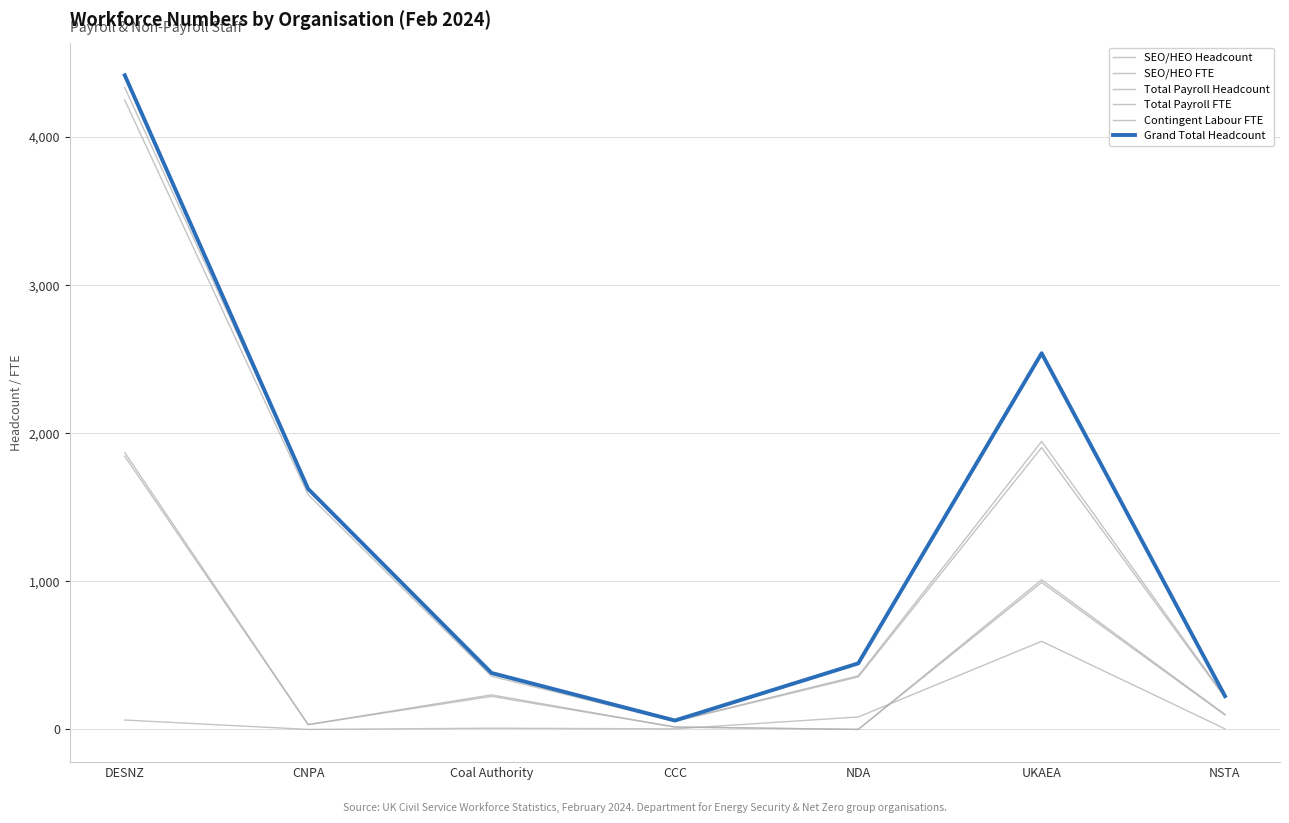

How many lines are shown in the chart?

6